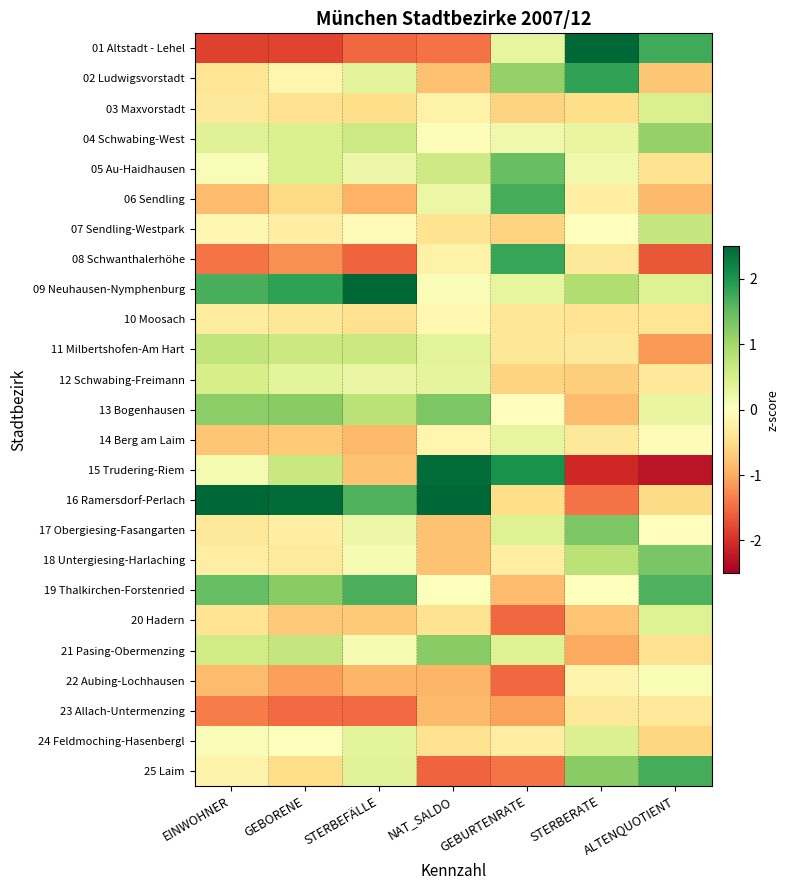

How many categories are shown in the chart?

7